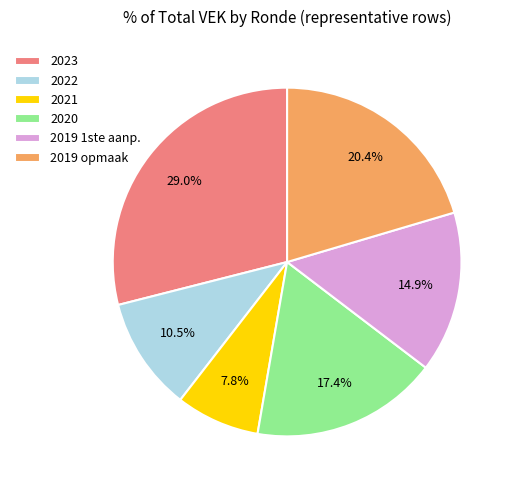

Between 2023 and 2019 1ste aanp., which is larger?

2023